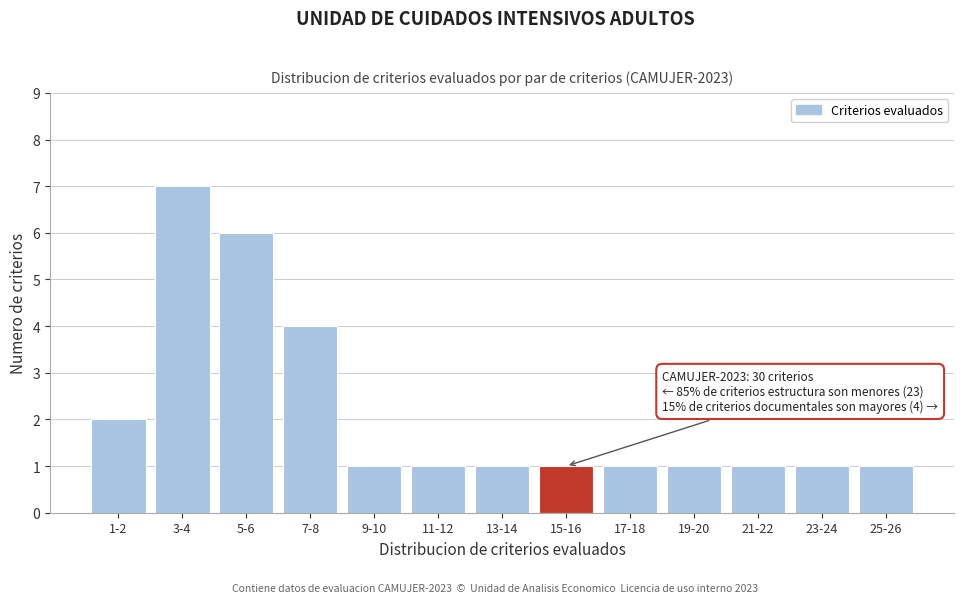

Reading left to right, transcribe all the data shown in this chart.

2	7	6	4	1	1	1	1	1	1	1	1	1